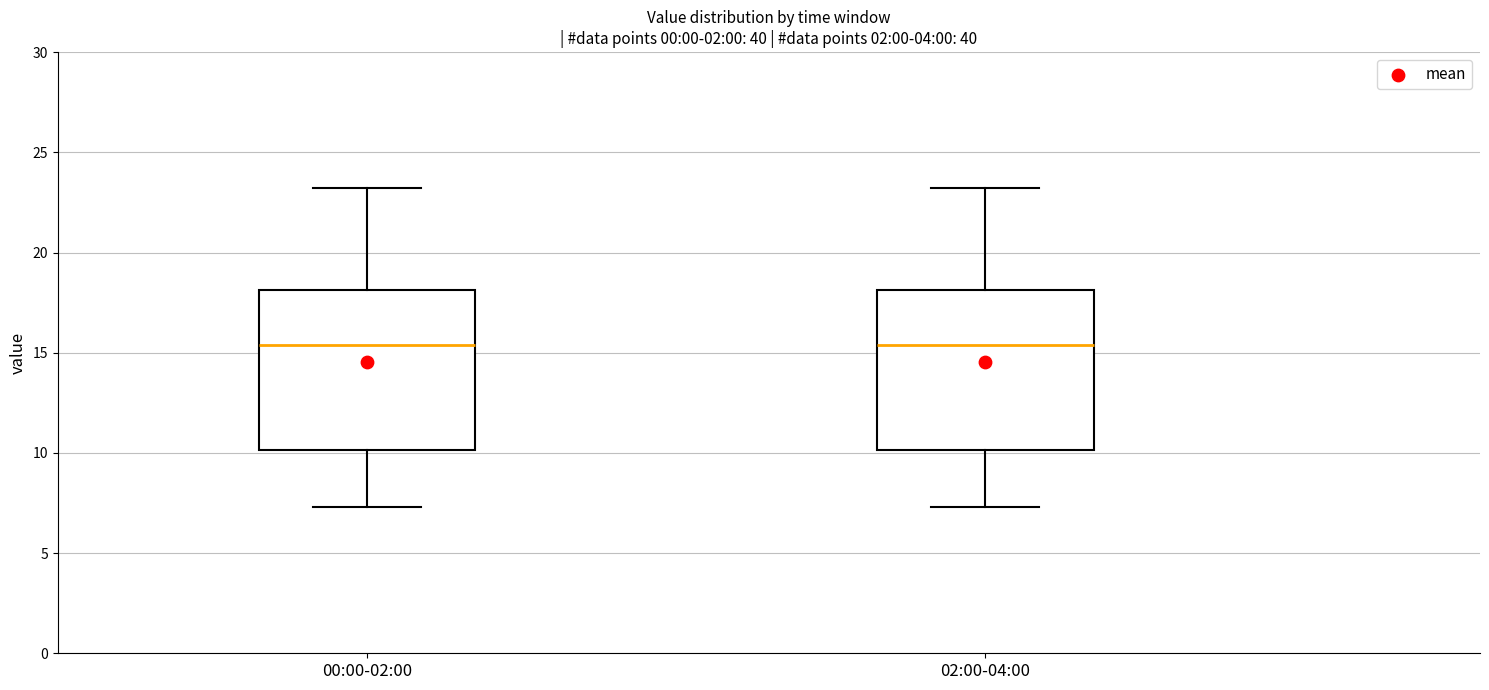

Reading left to right, read every box against the y-axis: the position of its median line, the range the box covers, and the ends of its whiskers. The values are not printed on the chart, so give them approximately, as read against the axis.

00:00-02:00: median 15.5, box 10.0 to 18.0, whiskers 7.5 to 23.0
02:00-04:00: median 15.5, box 10.0 to 18.0, whiskers 7.5 to 23.0